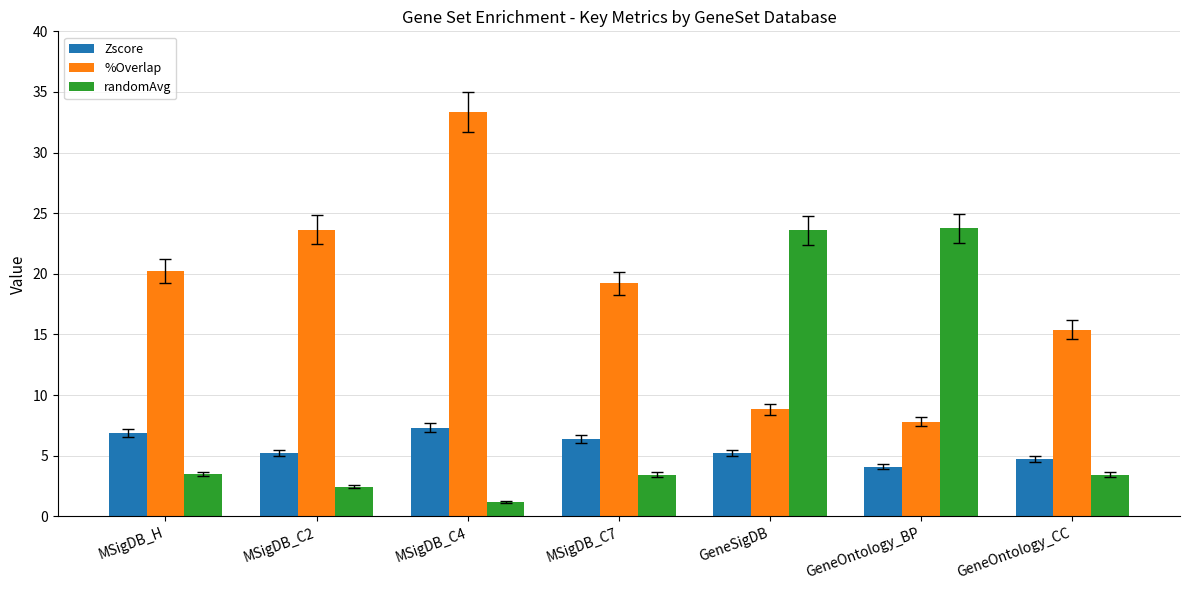

Between MSigDB_C7 and GeneOntology_CC, which series saw the biggest shift?

%Overlap